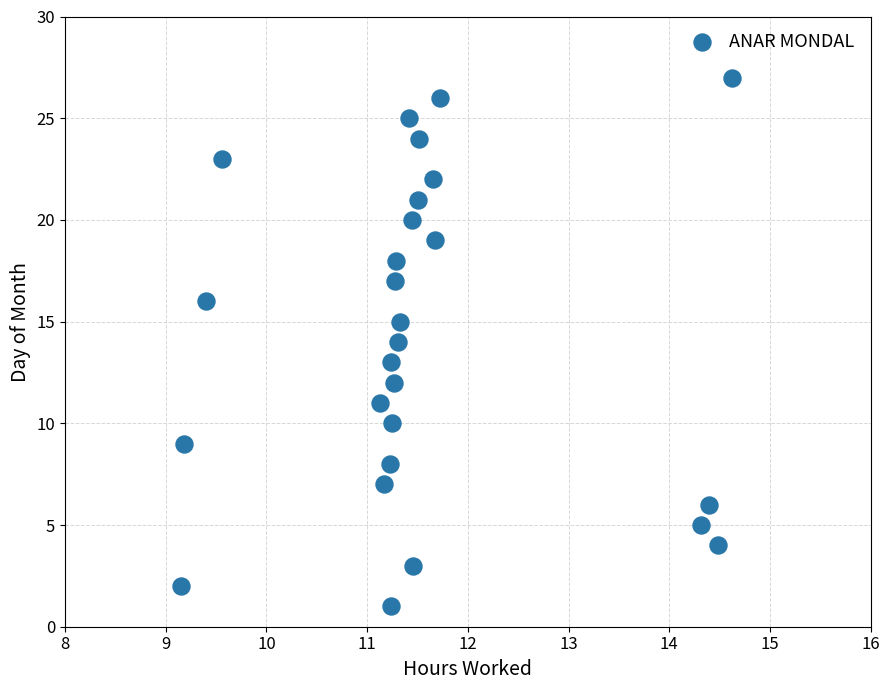

What is the range of Y values (max minus min)?

26